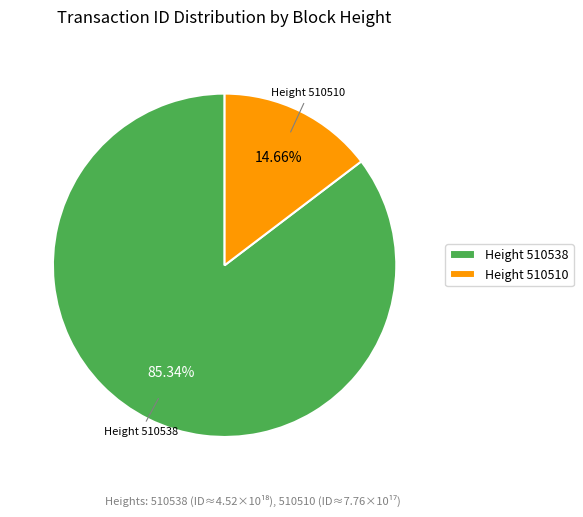

Do Height 510538 and Height 510510 together represent more than half of the pie?

Yes